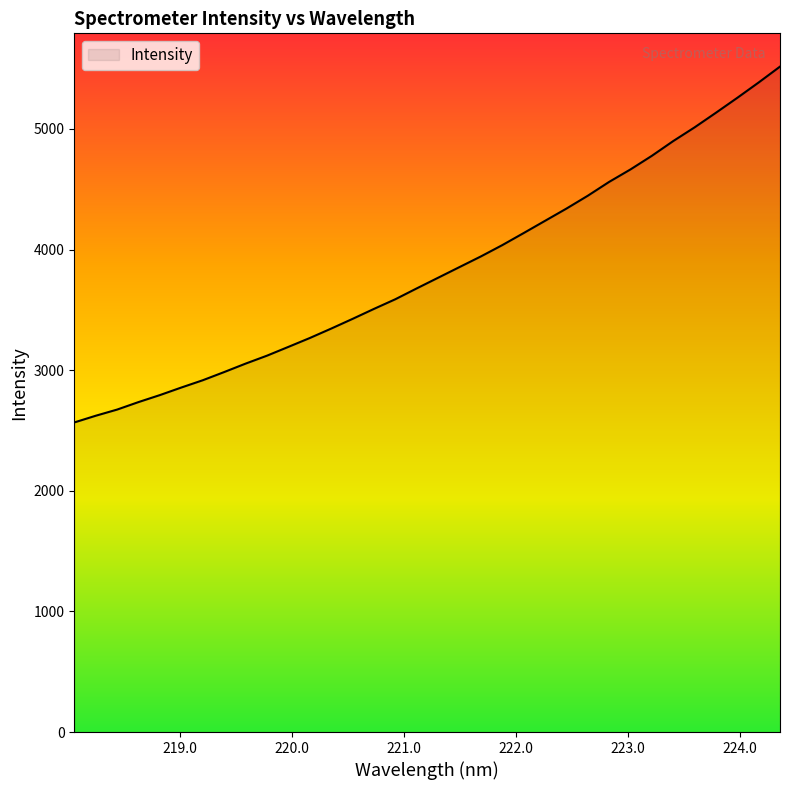

What is the maximum value shown in the chart?

5516.3